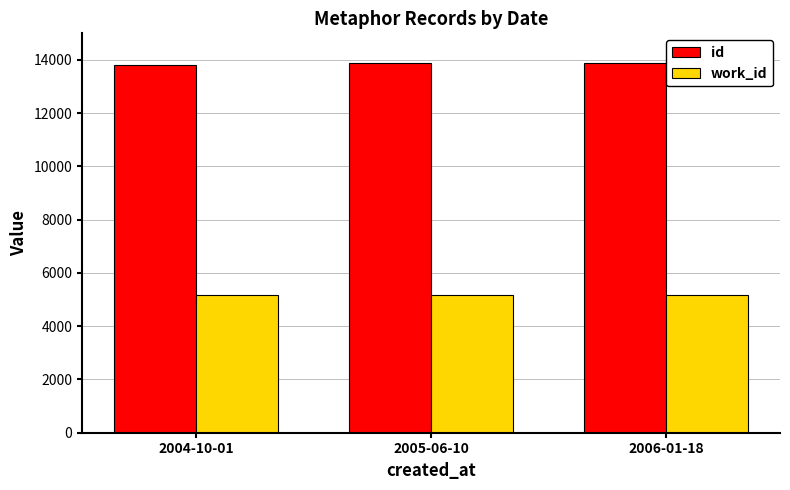

What is the sum of the id values at 2006-01-18 and 2004-10-01?

27721